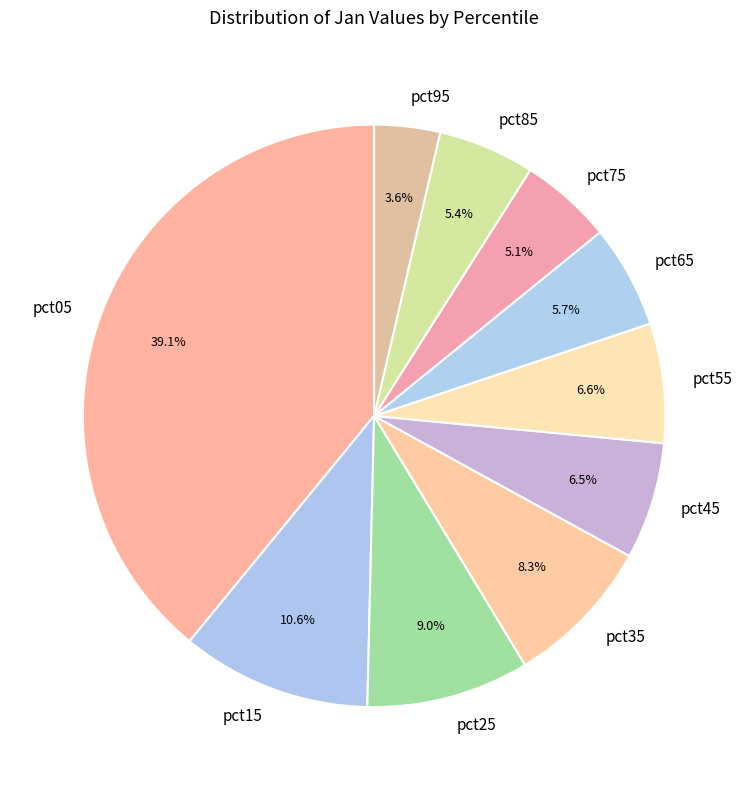

The pct55 slice represents 7% of the pie. True or false?

True